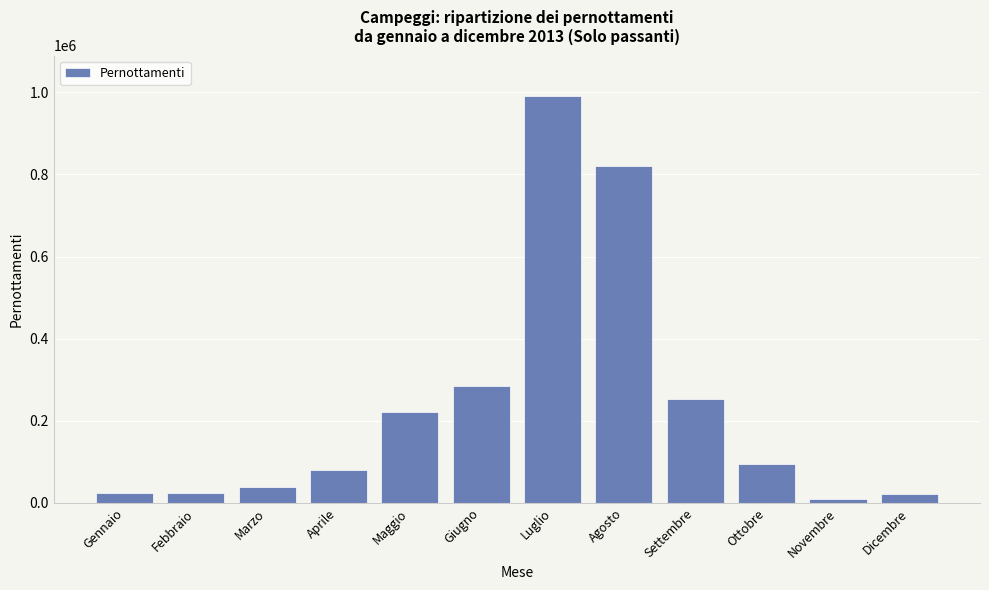

The chart shows a value of 221500 at Maggio. True or false?

True